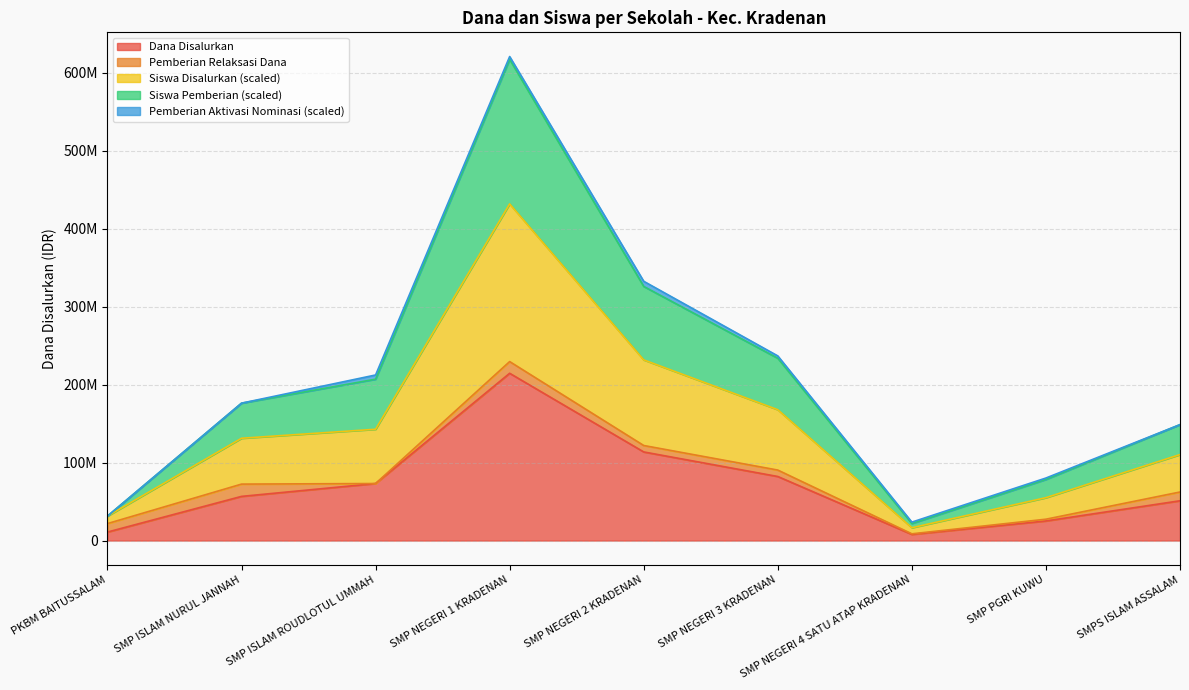

In Siswa Pemberian, how many points are lower than both neighbors (excluding endpoints)?

1